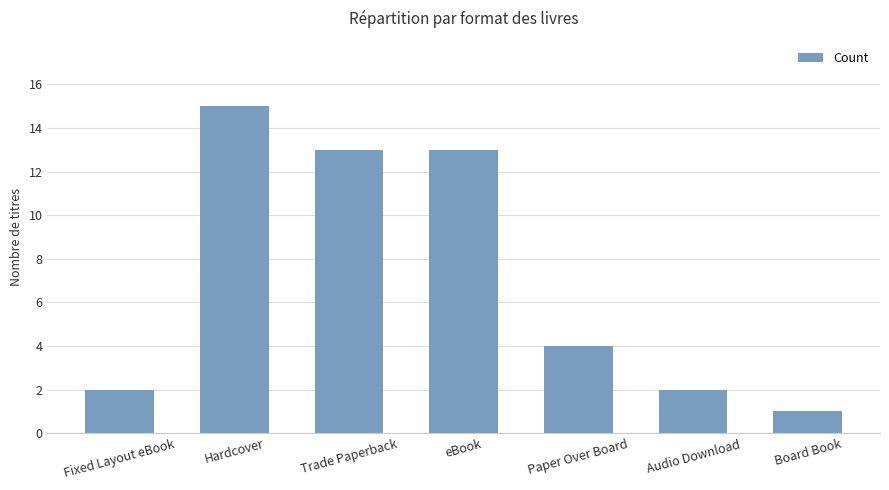

Reading right to left, transcribe all the data shown in this chart.

1	2	4	13	13	15	2